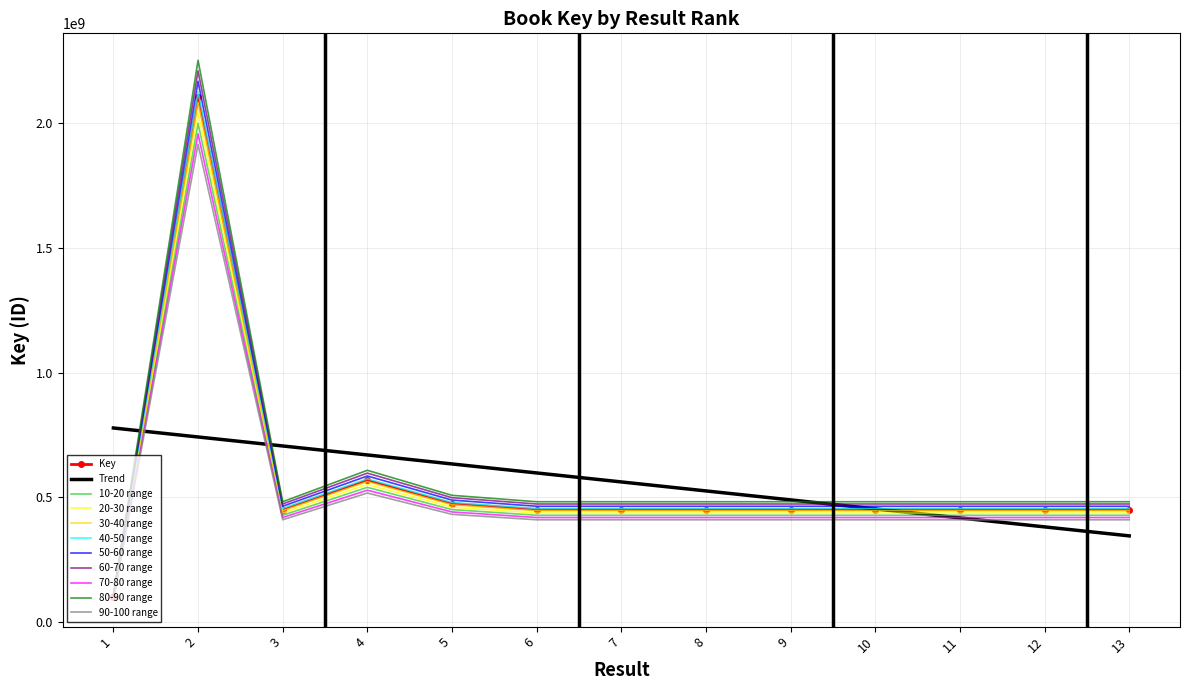

The value of Trend at 13 is 484001673.1. True or false?

False